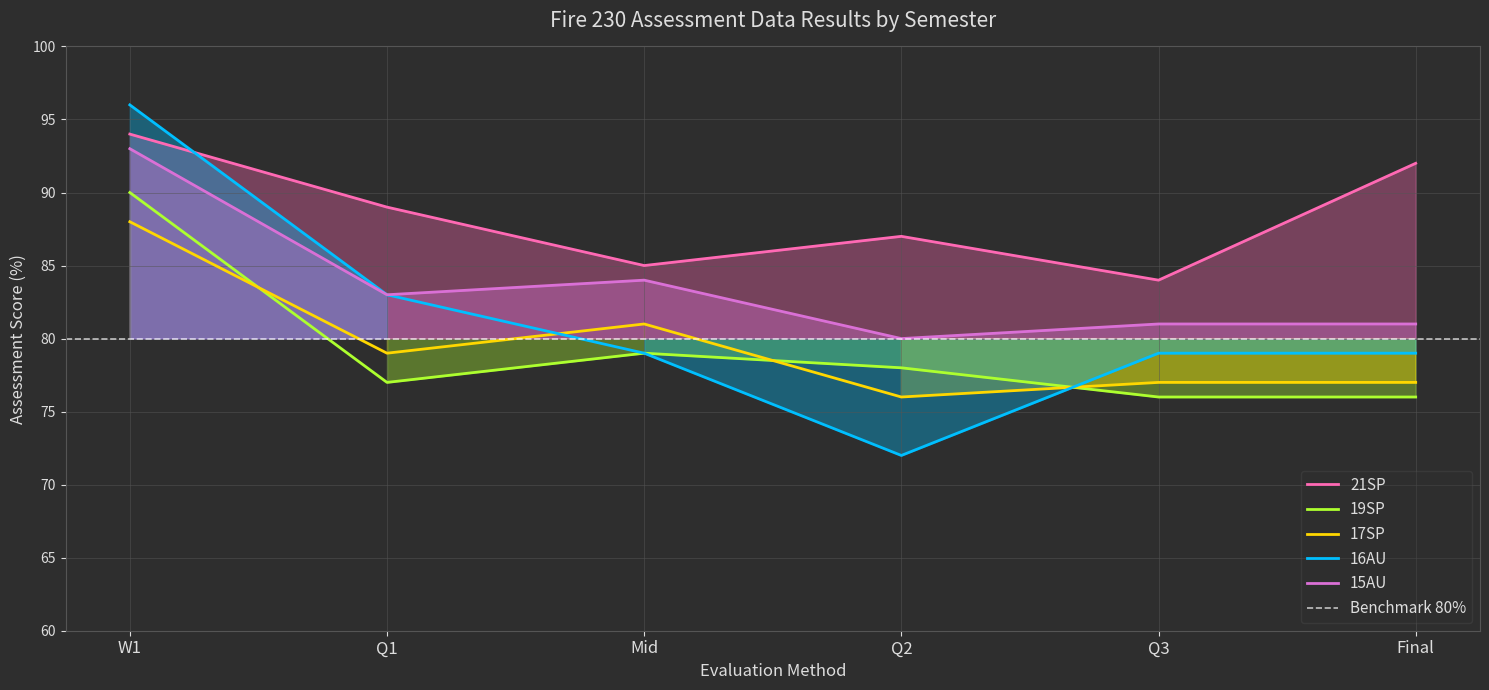

What is the total value across all series at W1?

461